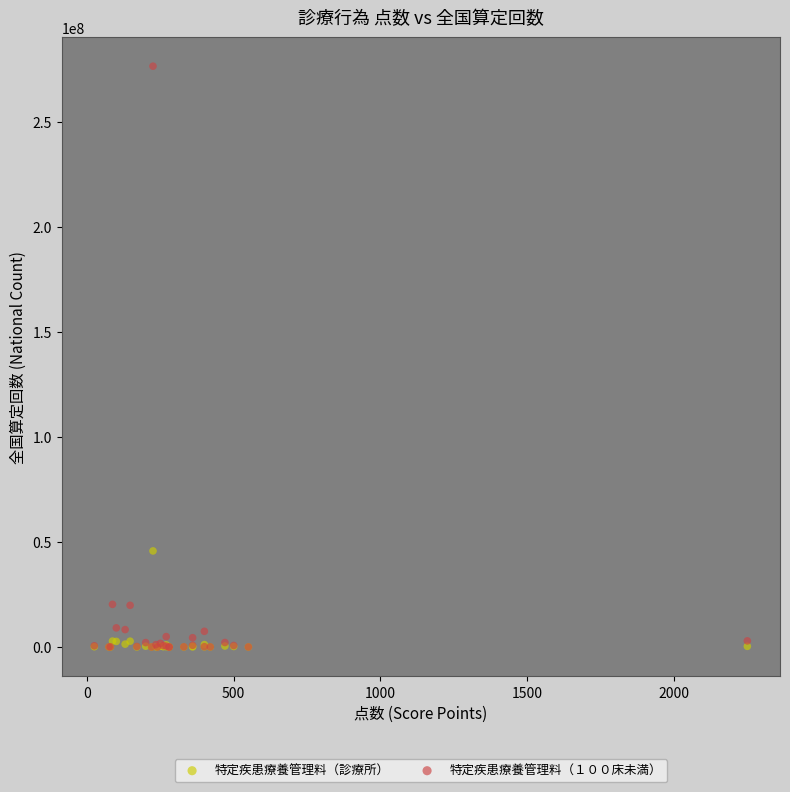

Across all series, what Y value is closest to 138198521?

45736081